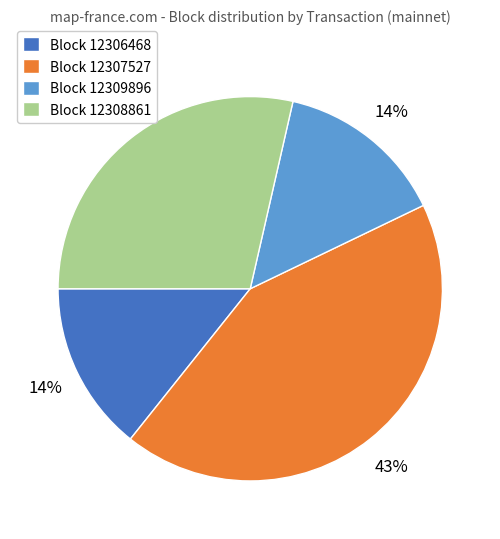

Is it true that Block 12307527 is 37% of the pie?

False